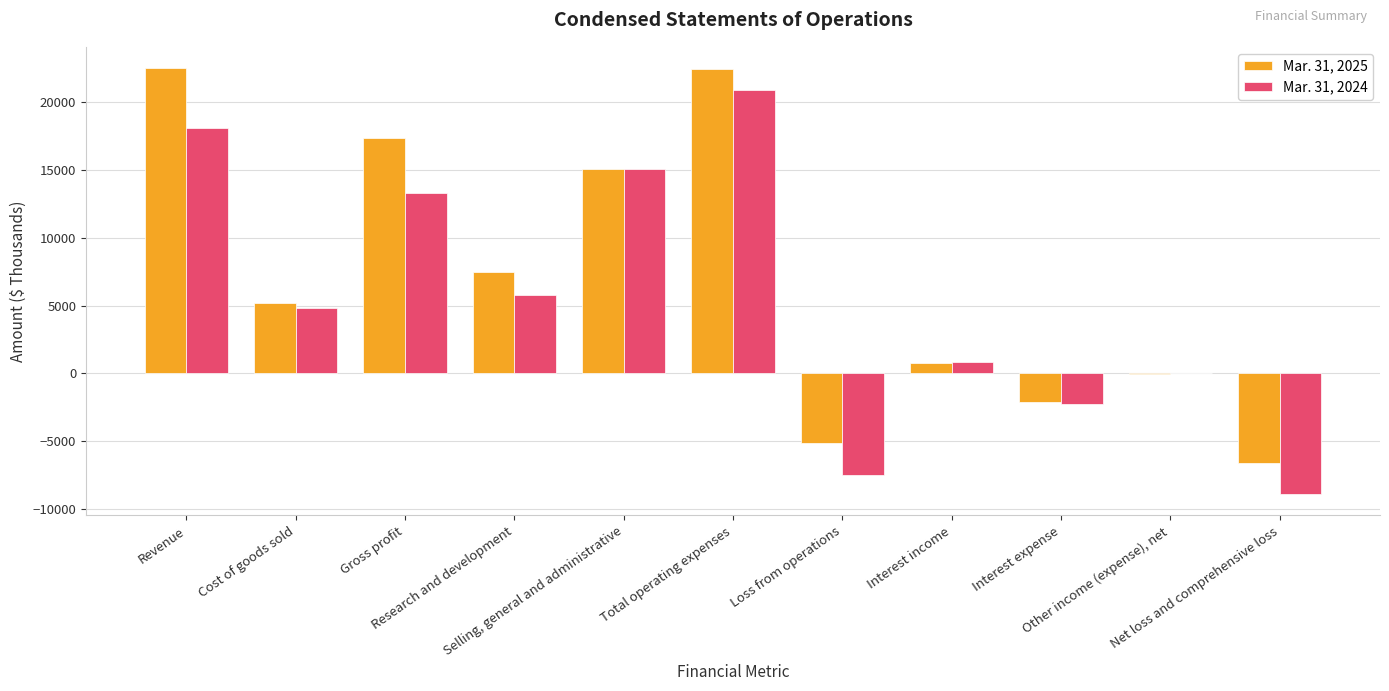

The value of Mar. 31, 2024 at Total operating expenses is 20888. True or false?

True